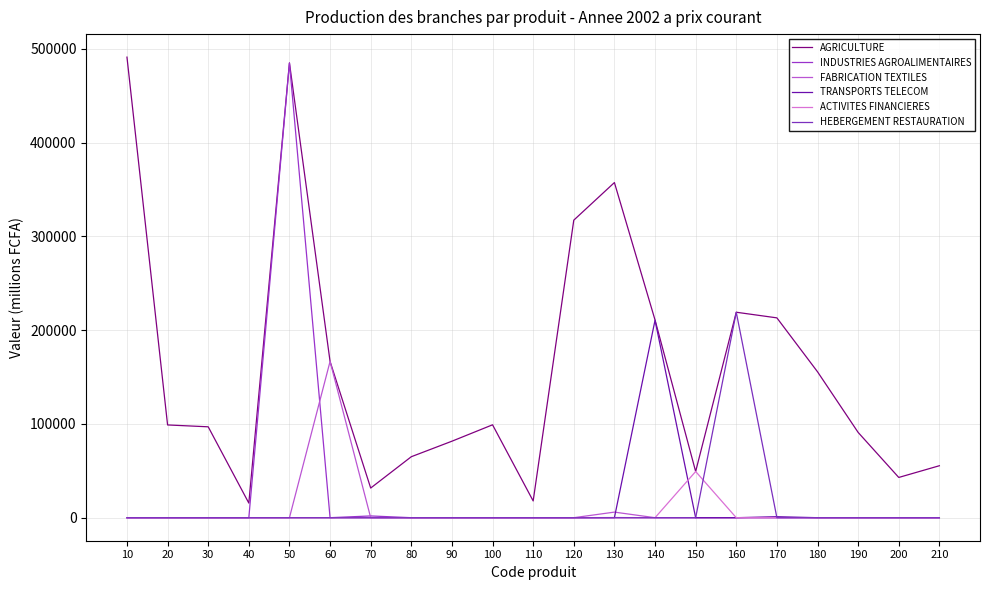

What is the approximate value of INDUSTRIES AGROALIMENTAIRES at 70?

1865